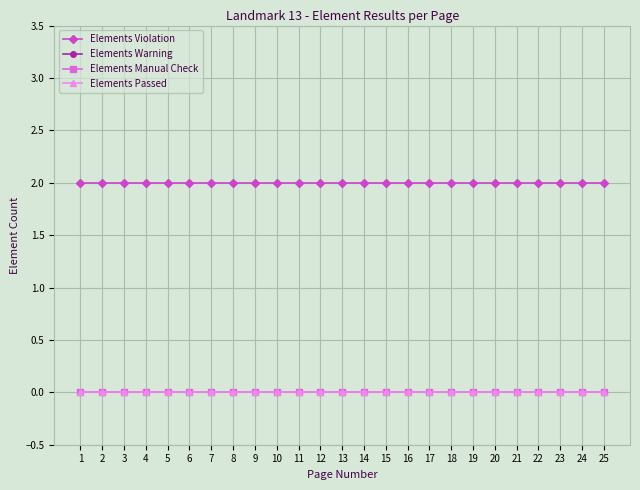

Reading left to right, list all the values displayed in this chart.

Elements Violation: 1=2	2=2	3=2	4=2	5=2	6=2	7=2	8=2	9=2	10=2	11=2	12=2	13=2	14=2	15=2	16=2	17=2	18=2	19=2	20=2	21=2	22=2	23=2	24=2	25=2
Elements Warning: 1=0	2=0	3=0	4=0	5=0	6=0	7=0	8=0	9=0	10=0	11=0	12=0	13=0	14=0	15=0	16=0	17=0	18=0	19=0	20=0	21=0	22=0	23=0	24=0	25=0
Elements Manual Check: 1=0	2=0	3=0	4=0	5=0	6=0	7=0	8=0	9=0	10=0	11=0	12=0	13=0	14=0	15=0	16=0	17=0	18=0	19=0	20=0	21=0	22=0	23=0	24=0	25=0
Elements Passed: 1=0	2=0	3=0	4=0	5=0	6=0	7=0	8=0	9=0	10=0	11=0	12=0	13=0	14=0	15=0	16=0	17=0	18=0	19=0	20=0	21=0	22=0	23=0	24=0	25=0